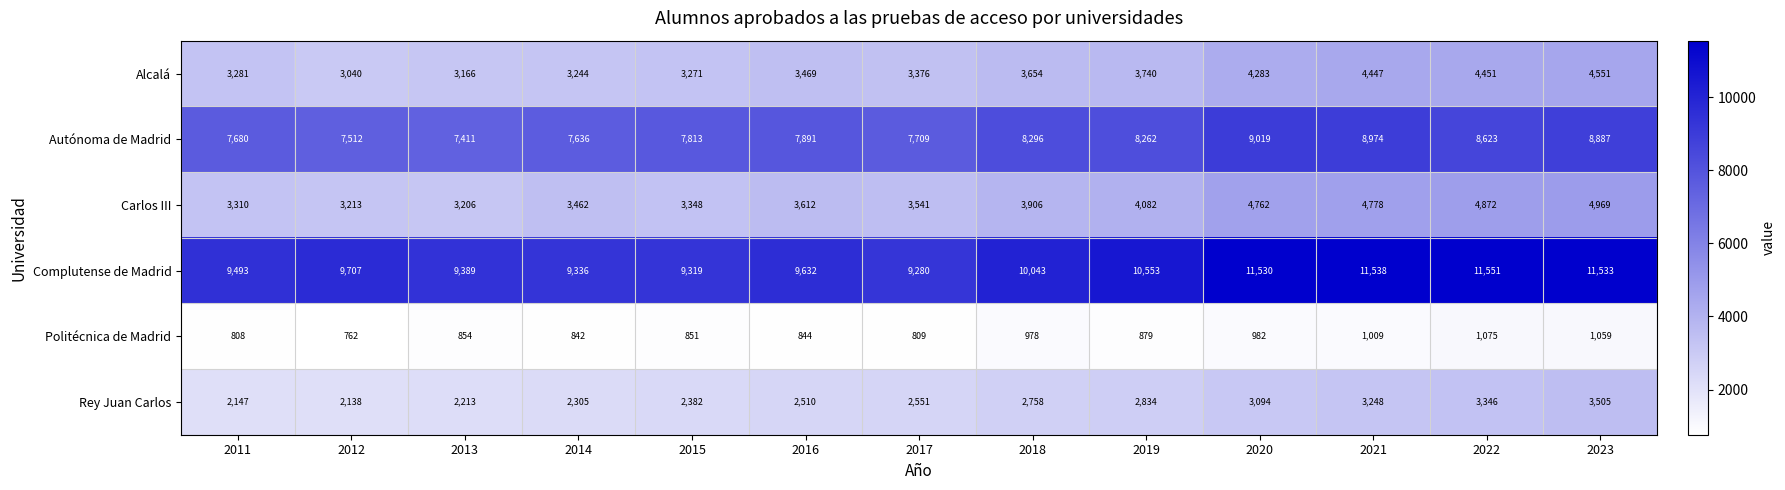

How many series are shown in this chart?

6